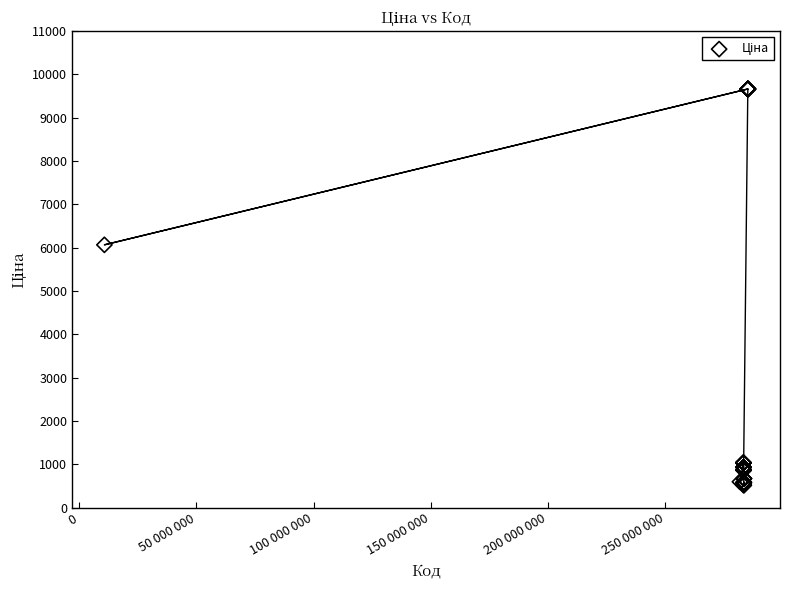

What Y value in the scatter plot is closest to 5089?

6067.2